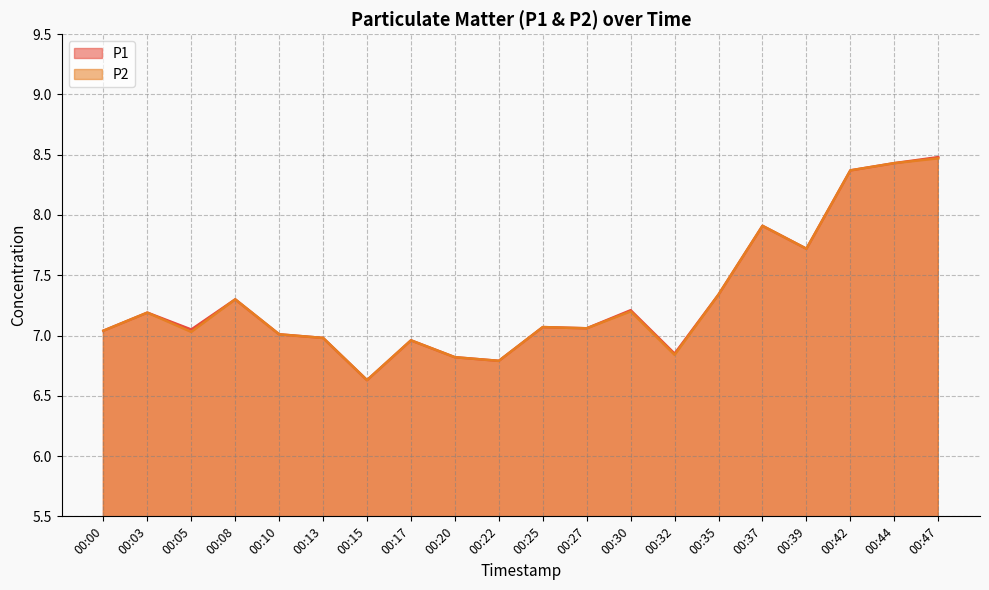

What is the value of the P1 point at the 15th from the left?

7.3